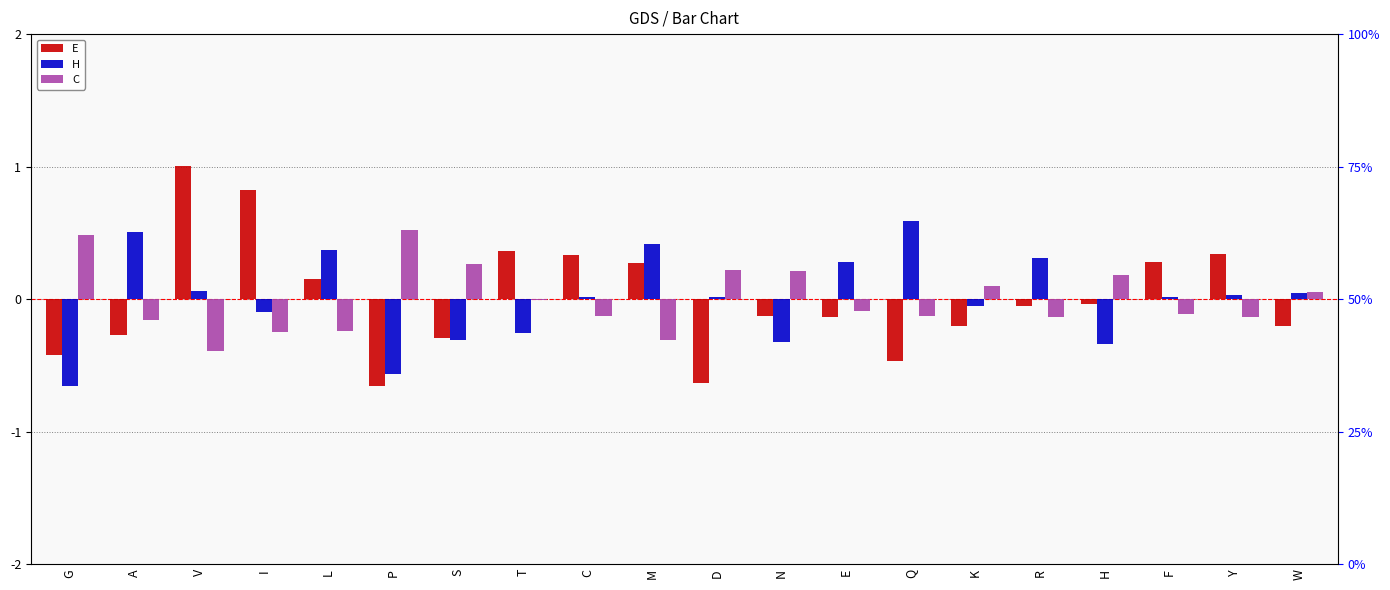

What is the lowest value of the E series?

-0.7